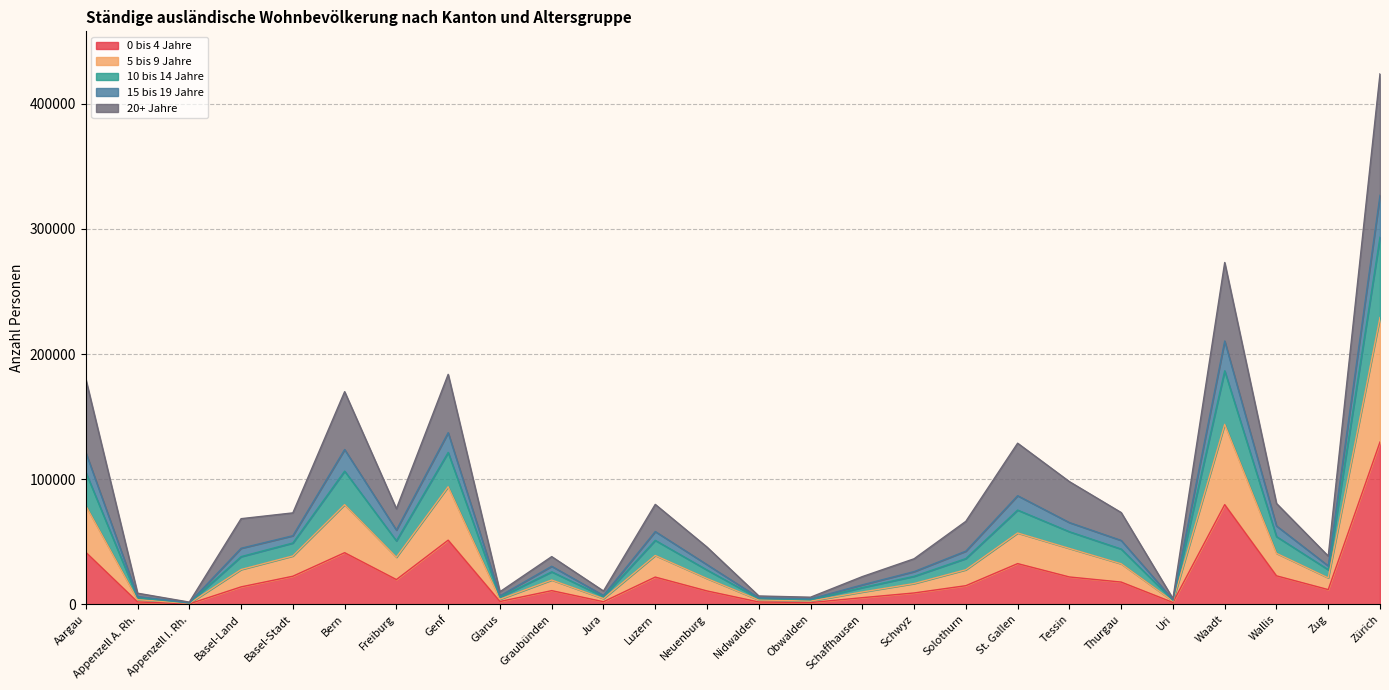

What is the label of the 15th point from the right?

Luzern